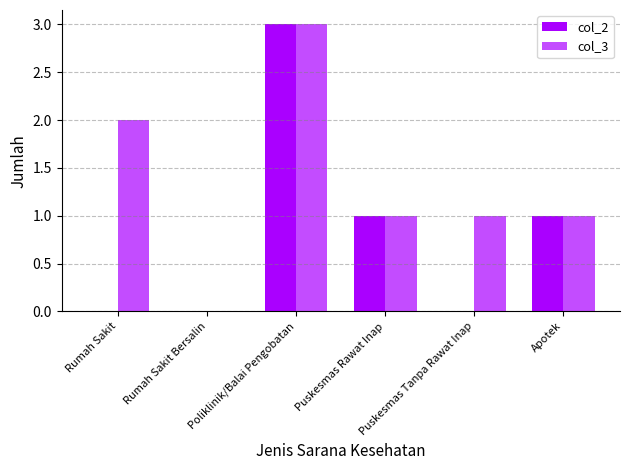

At which label does col_3 first exceed 1?

Rumah Sakit